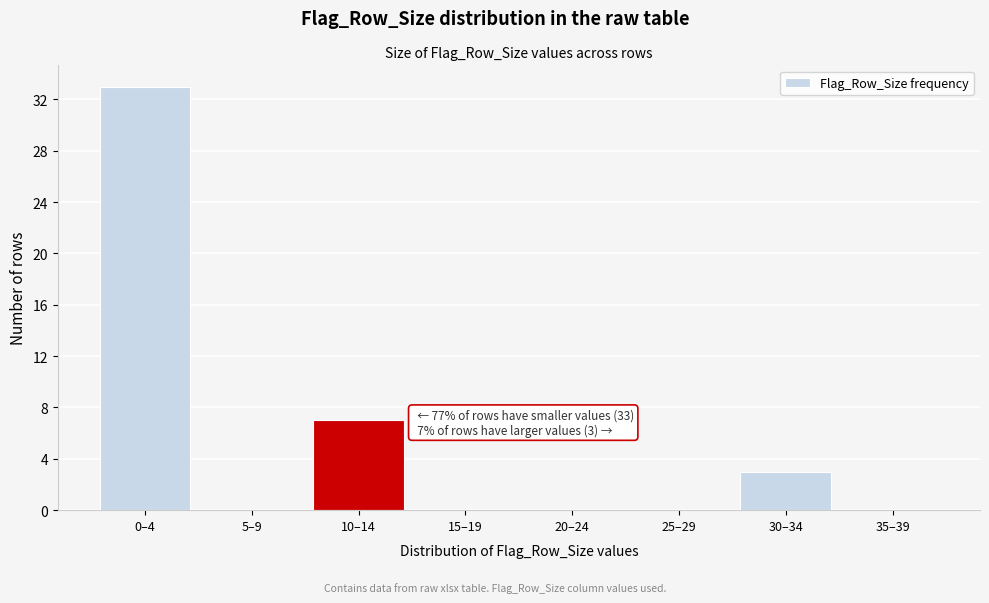

Reading left to right, transcribe all the data shown in this chart.

0–4=33	5–9=0	10–14=7	15–19=0	20–24=0	25–29=0	30–34=3	35–39=0